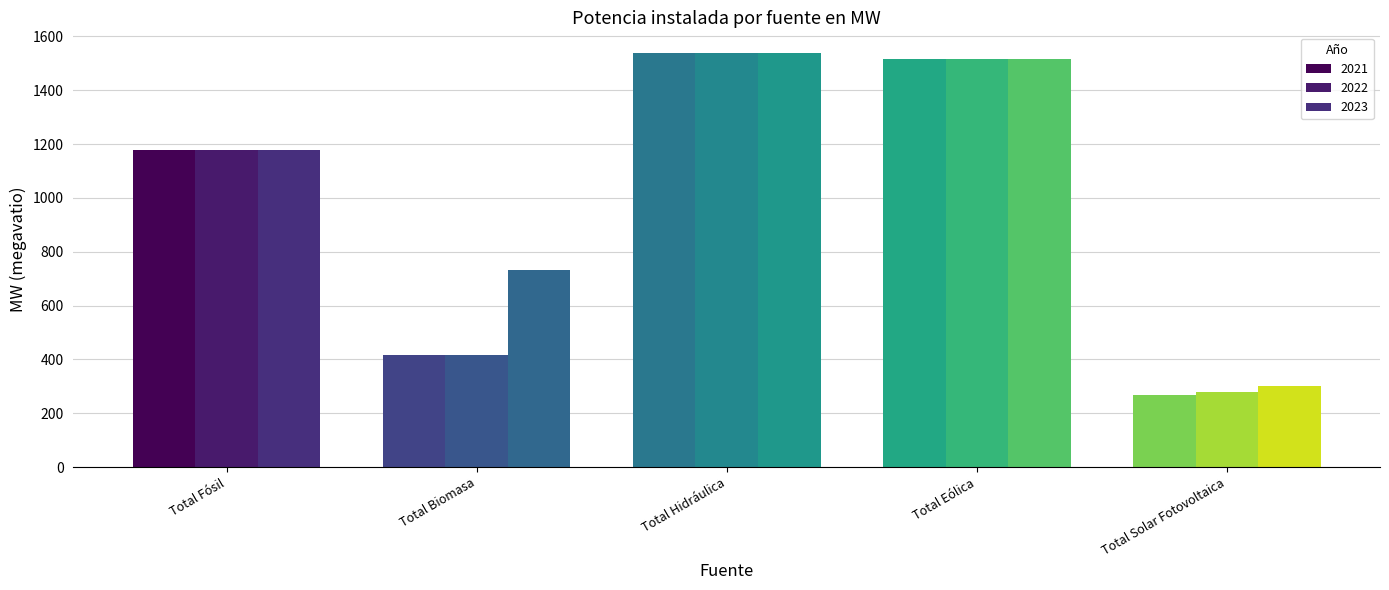

What is the sum of the 2022 values at Total Eólica and Total Solar Fotovoltaica?

1796.8